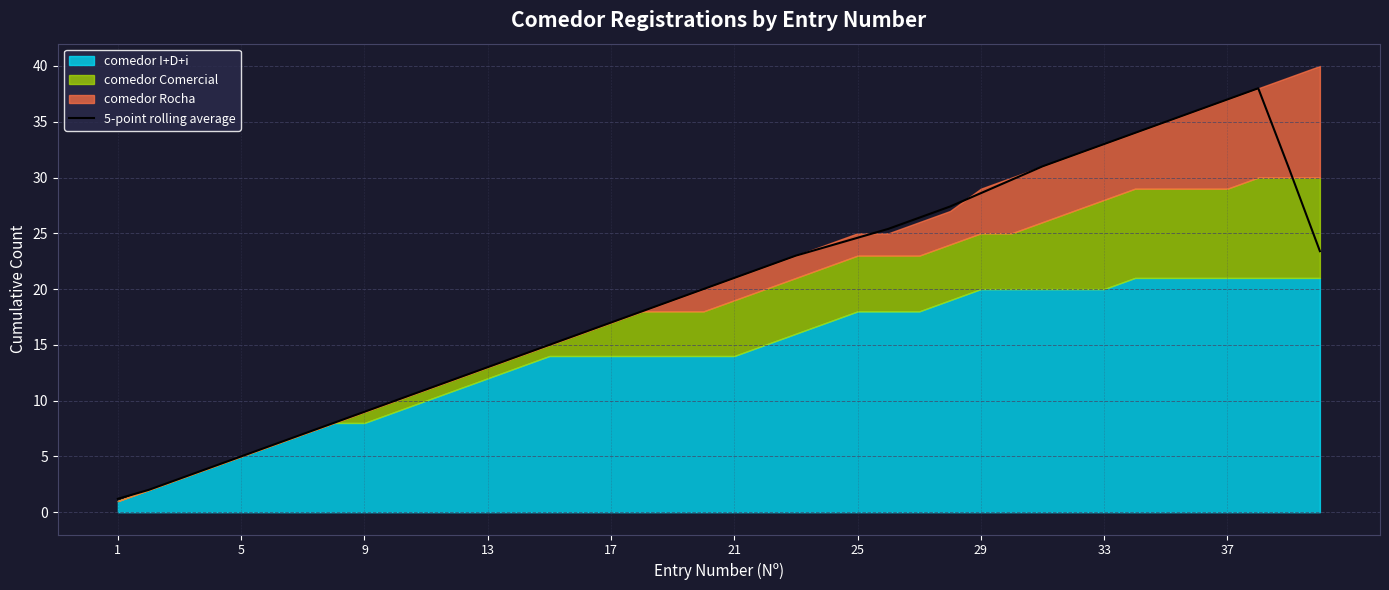

True or false: 5-point rolling average has a value of 13.0 at 13.

True